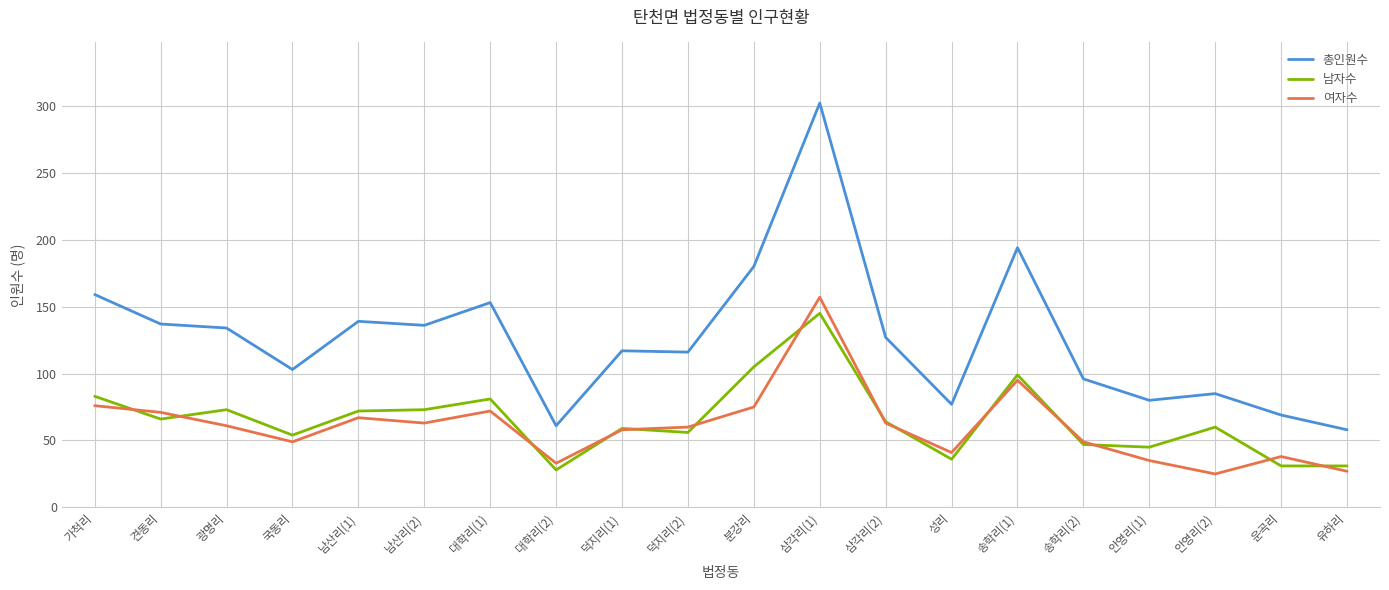

At which category is the sum across all series the highest?

삼각리(1)